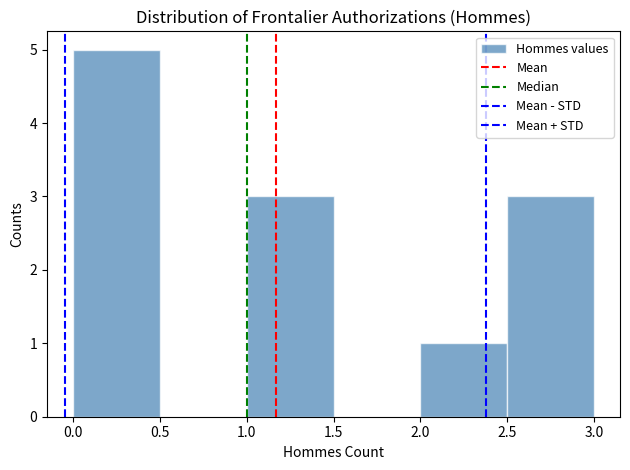

Reading left to right, list every bar in this chart as the range it spans on the x-axis followed by its height. The values are not printed on the chart, so give them approximately, as read against the axis.

0.0 to 0.5: 5
0.5 to 1.0: 0
1.0 to 1.5: 3
1.5 to 2.0: 0
2.0 to 2.5: 1
2.5 to 3.0: 3